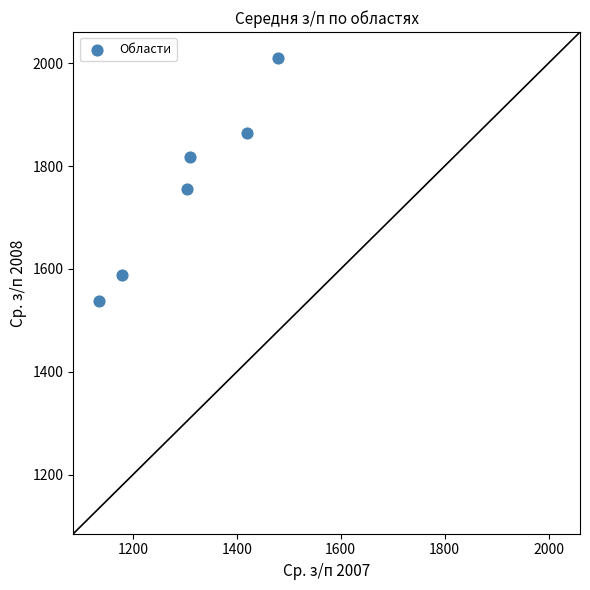

What Y value in the scatter plot is closest to 1773?

1754.9